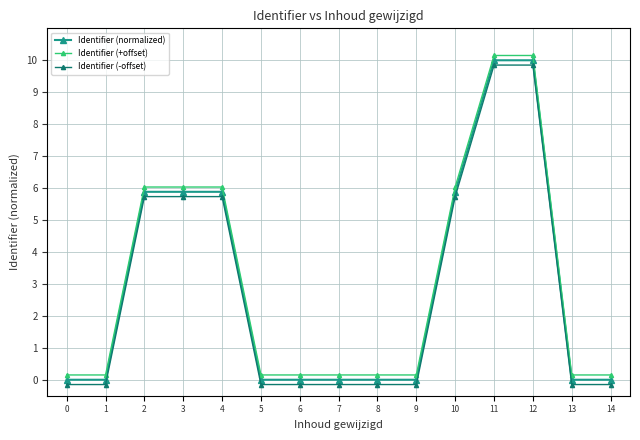

True or false: Identifier (-offset) and Identifier (+offset) intersect in this chart.

False